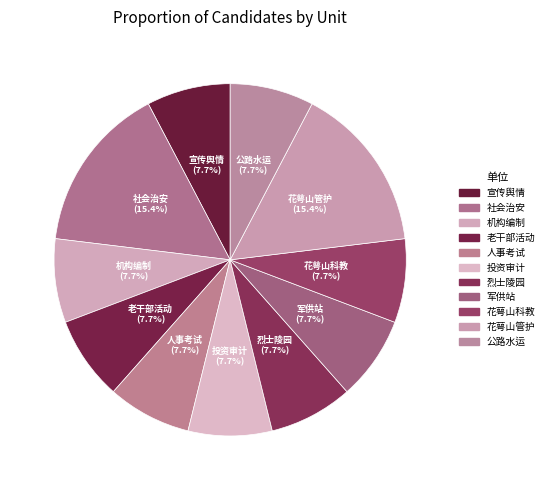

How many segments does this pie chart have?

11